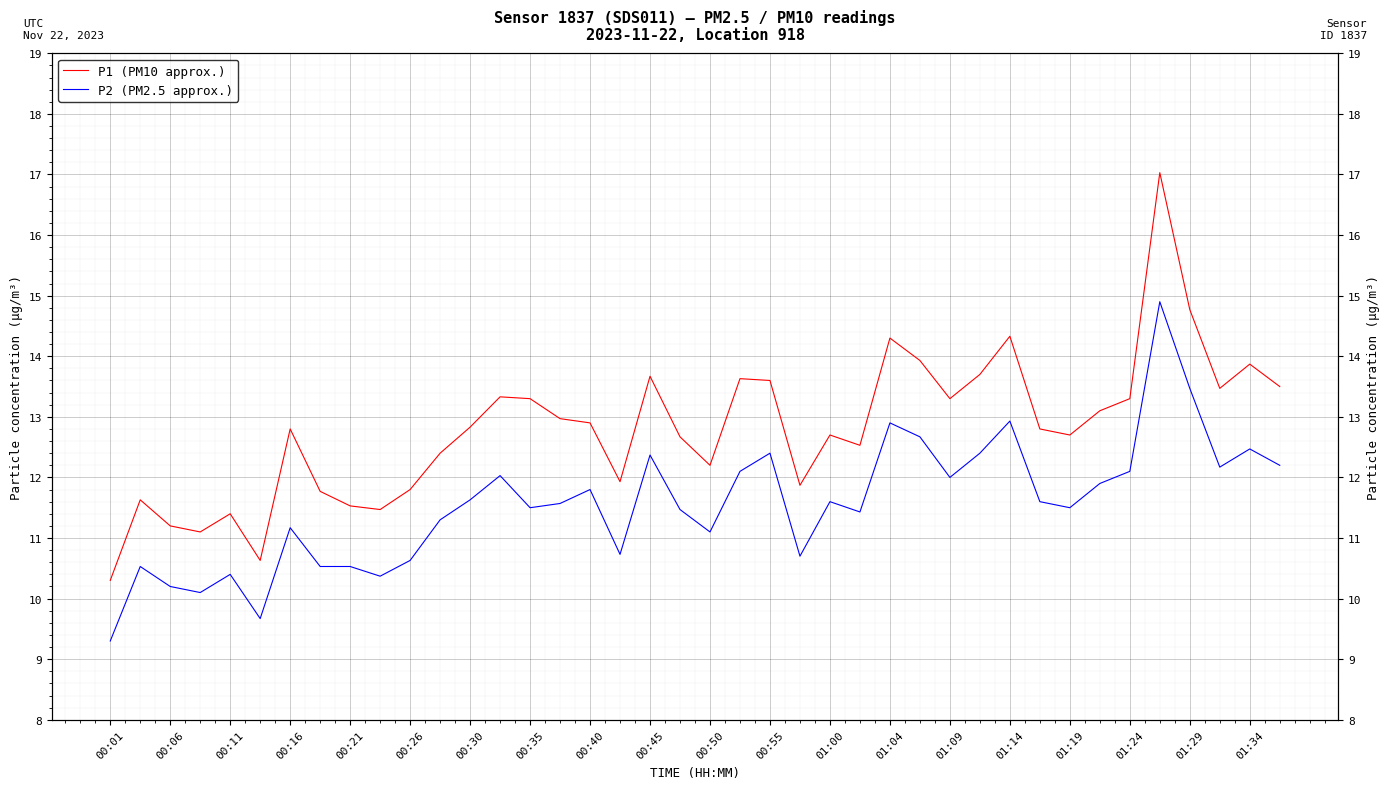

Reading right to left, extract all data points from this chart.

P1 (PM10 approx.): 13.5	13.9	13.5	14.8	17.0	13.3	13.1	12.7	12.8	14.3	13.7	13.3	13.9	14.3	12.5	12.7	11.9	13.6	13.6	12.2	12.7	13.7	11.9	12.9	13.0	13.3	13.3	12.8	12.4	11.8	11.5	11.5	11.8	12.8	10.6	11.4	11.1	11.2	11.6	10.3
P2 (PM2.5 approx.): 12.2	12.5	12.2	13.5	14.9	12.1	11.9	11.5	11.6	12.9	12.4	12.0	12.7	12.9	11.4	11.6	10.7	12.4	12.1	11.1	11.5	12.4	10.7	11.8	11.6	11.5	12.0	11.6	11.3	10.6	10.4	10.5	10.5	11.2	9.7	10.4	10.1	10.2	10.5	9.3